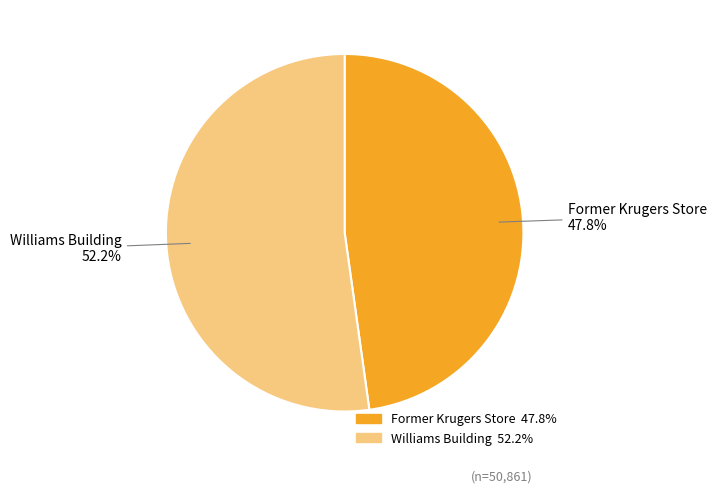

Count the number of slices in the pie.

2